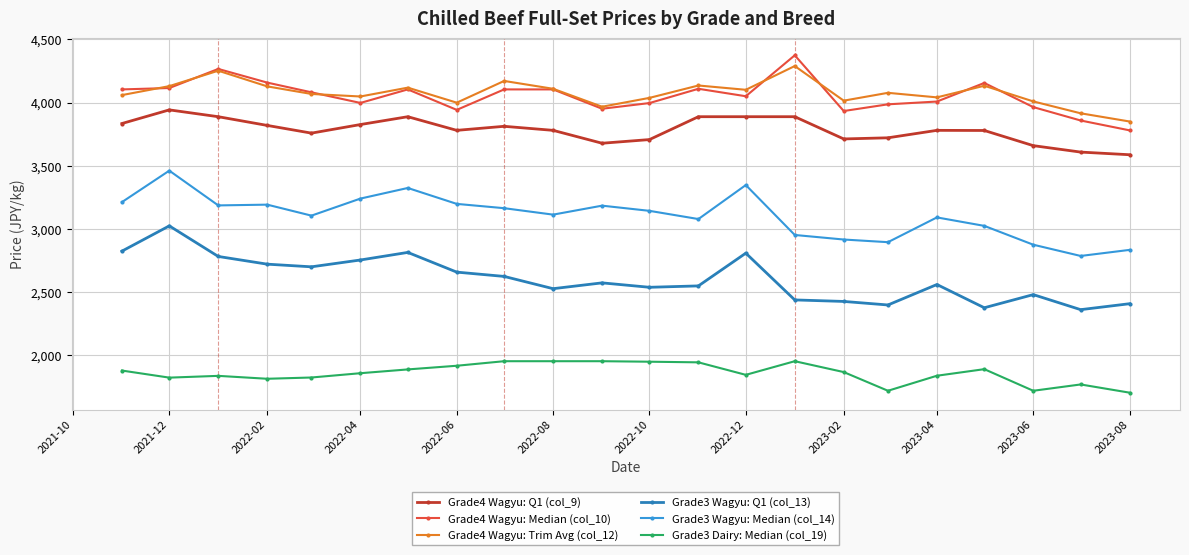

What is the value of the Grade3 Wagyu: Median (col_14) point at the 7th from the left?

3324